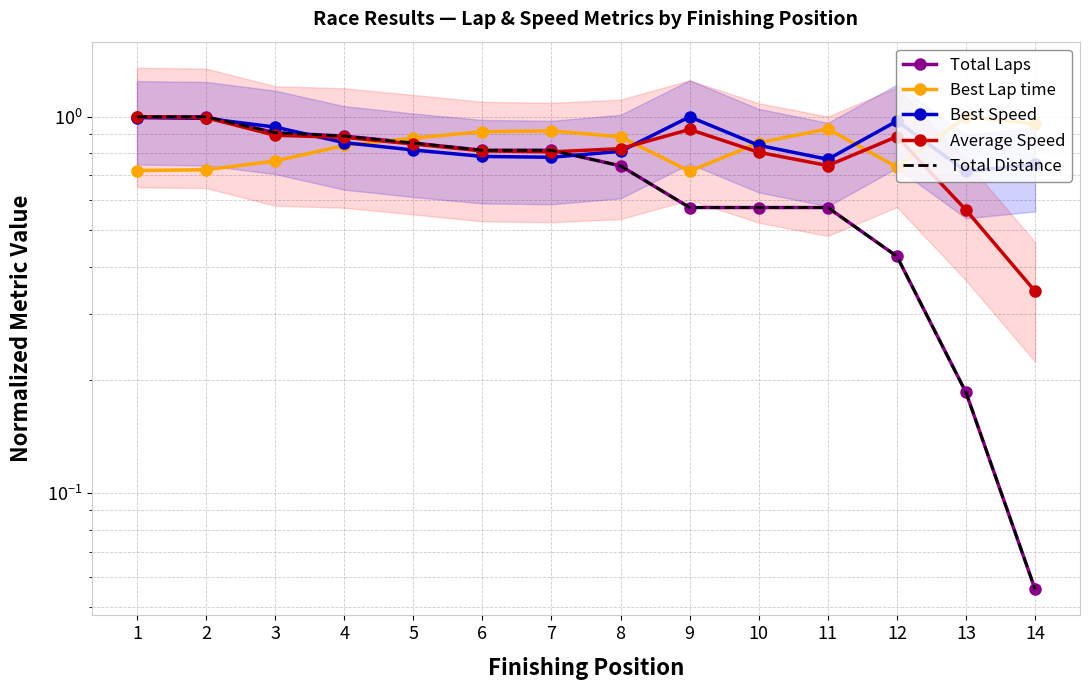

Which has a higher value, 2 or 3?

2